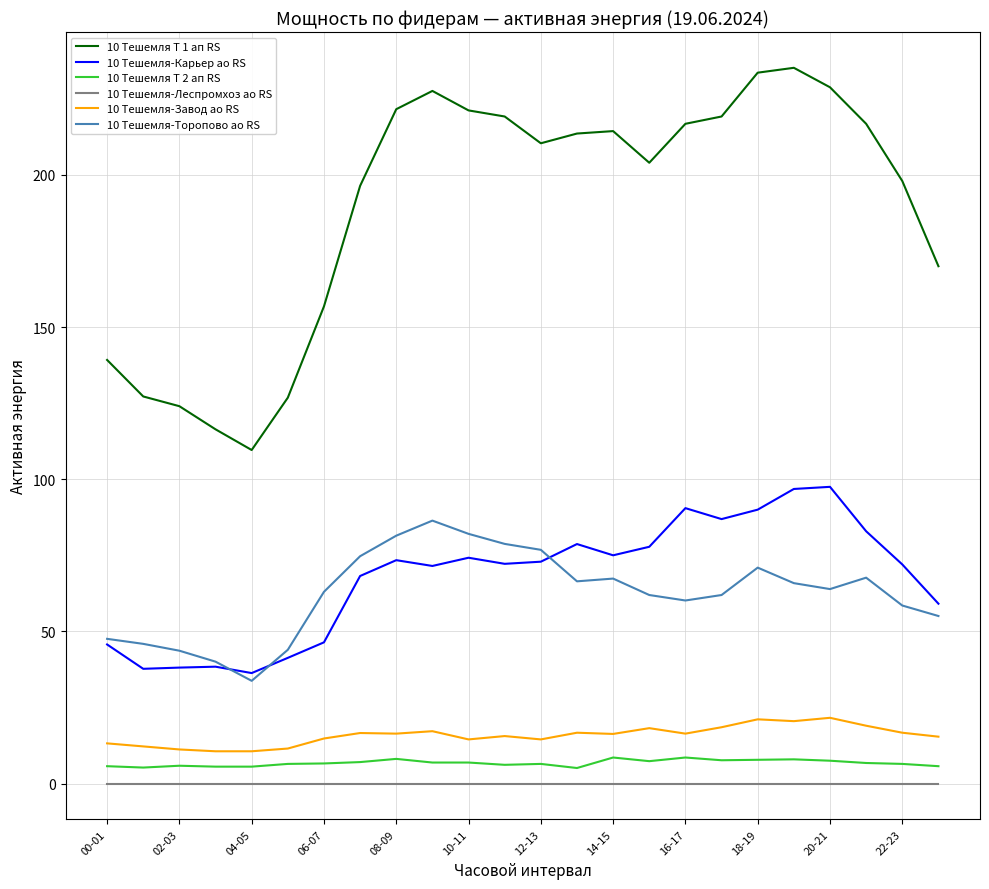

True or false: 10 Тешемля Т 1 ап RS and 10 Тешемля-Карьер ао RS cross at least once.

False